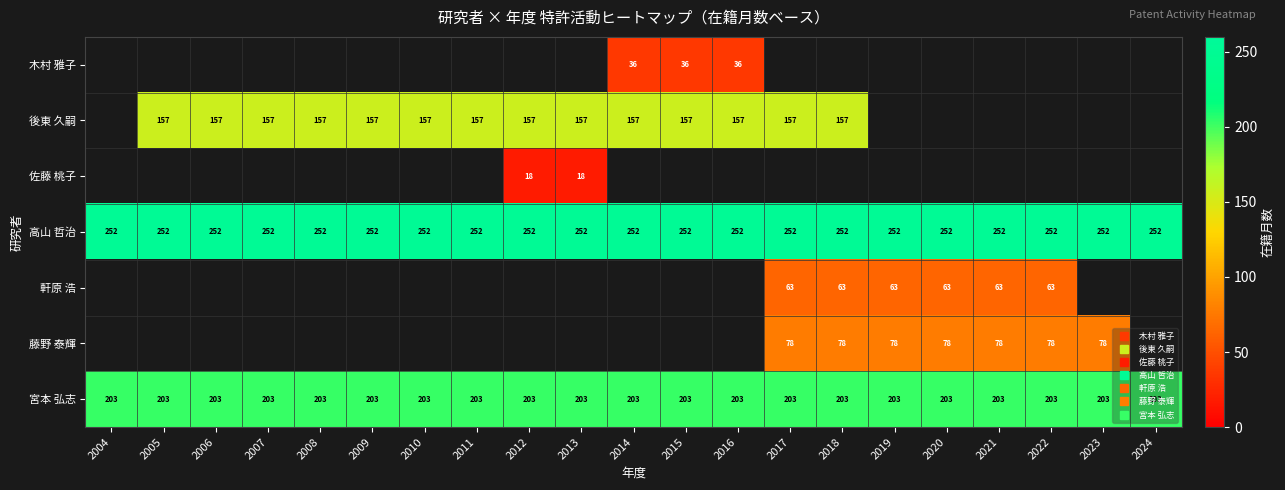

Which category has the highest value in the 高山 哲治 series?

2004